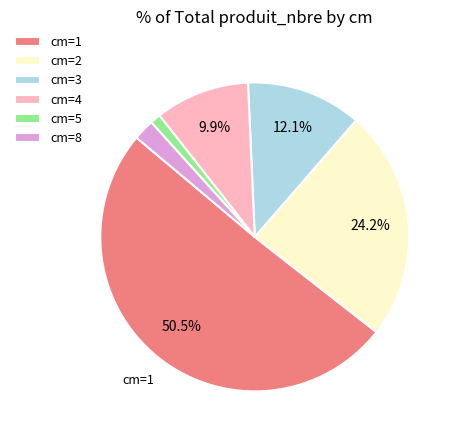

What is the majority slice?

cm=1